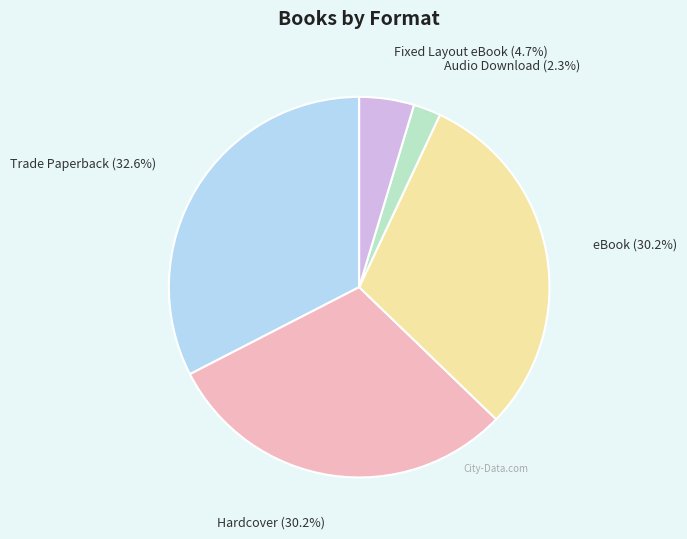

Is there a majority slice in this chart?

No